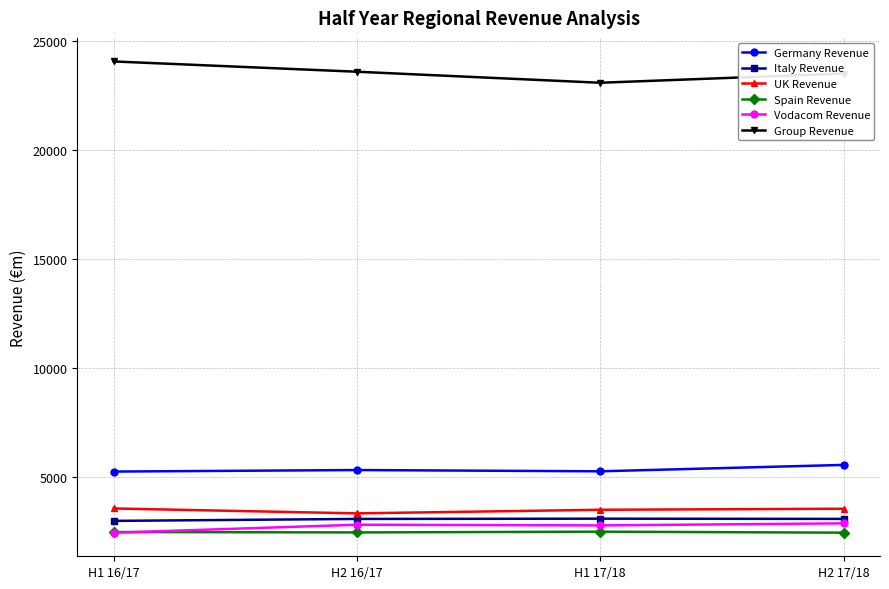

What is the label of the 3rd point from the left?

H1 17/18